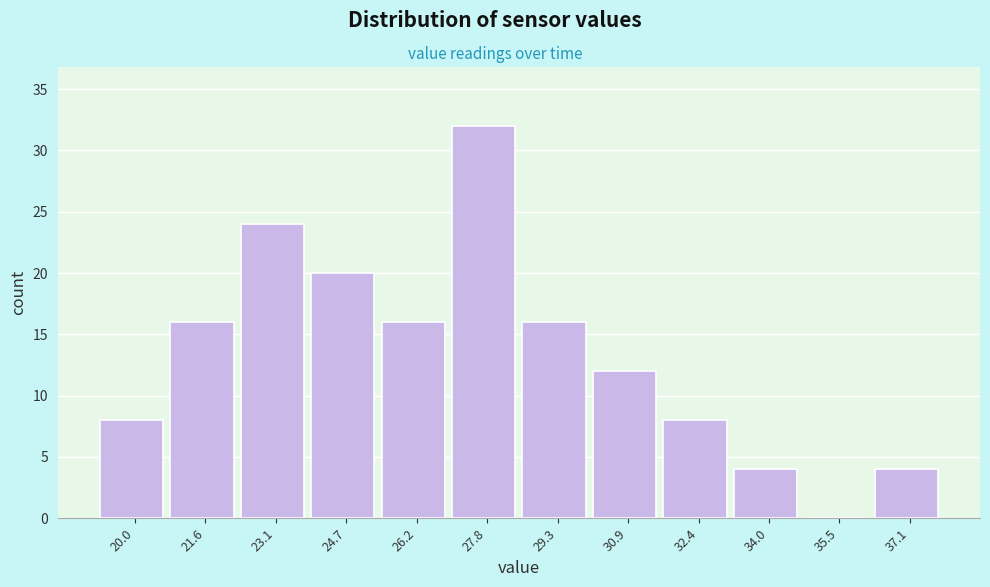

Reading left to right, list every bar in this chart as the range it spans on the x-axis followed by its height. Neither the bar edges nor the heights are printed on the chart, so give them approximately, as read against the axes.

19.2 to 20.8: 8
20.8 to 22.4: 16
22.4 to 24.0: 24
24.0 to 25.4: 20
25.4 to 27.0: 16
27.0 to 28.6: 32
28.6 to 30.2: 16
30.2 to 31.6: 12
31.6 to 33.2: 8
33.2 to 34.8: 4
34.8 to 36.4: 0
36.4 to 37.8: 4